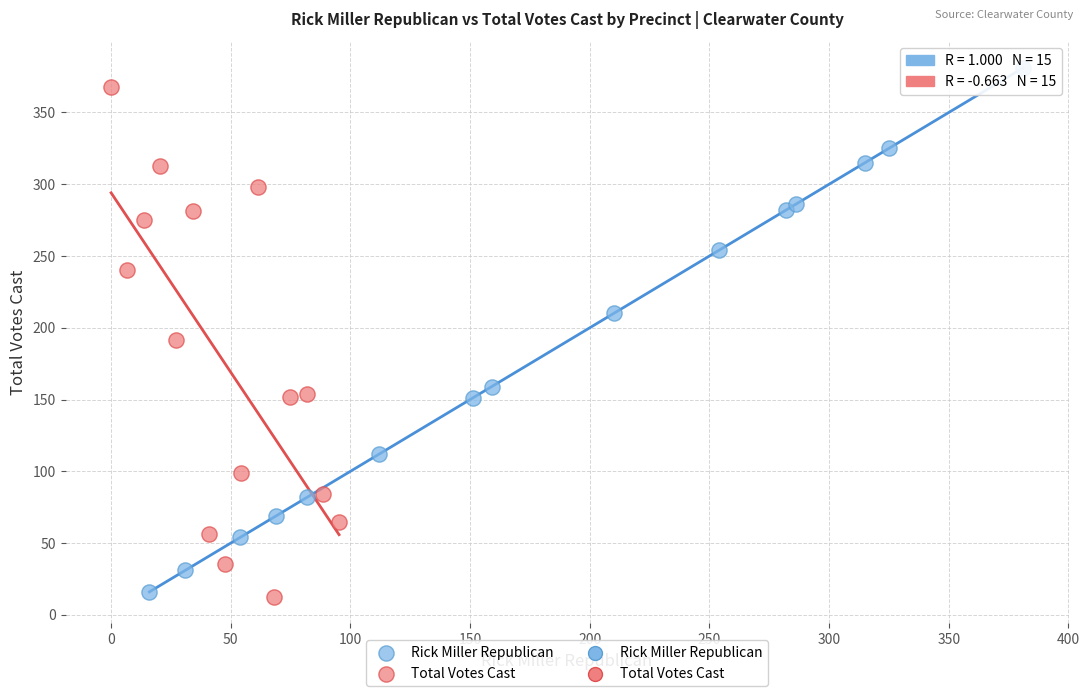

Which series contains the highest Y value?

Rick Miller Republican